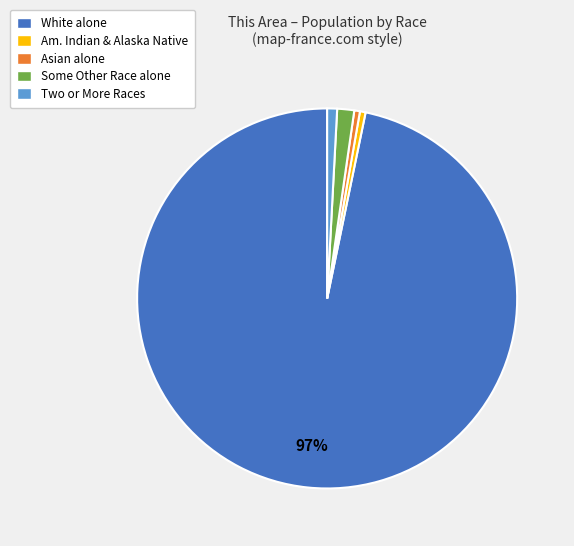

Is there any slice that represents more than half of the pie?

Yes